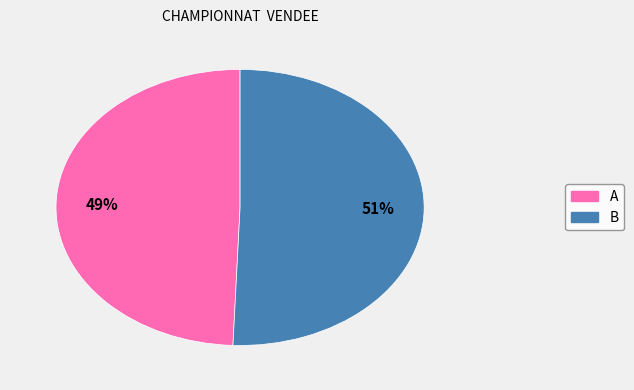

Between A and B, which is larger?

B